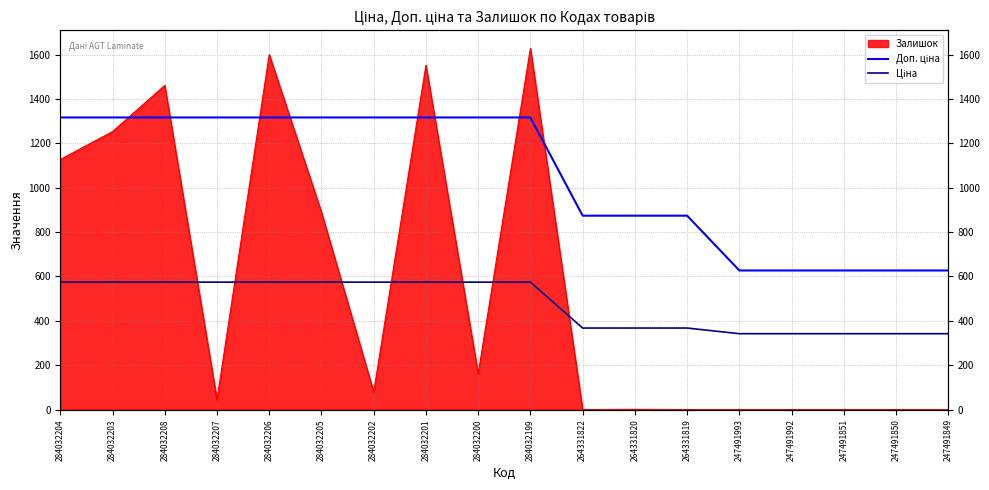

Which series has the largest total across all categories?

Доп. ціна